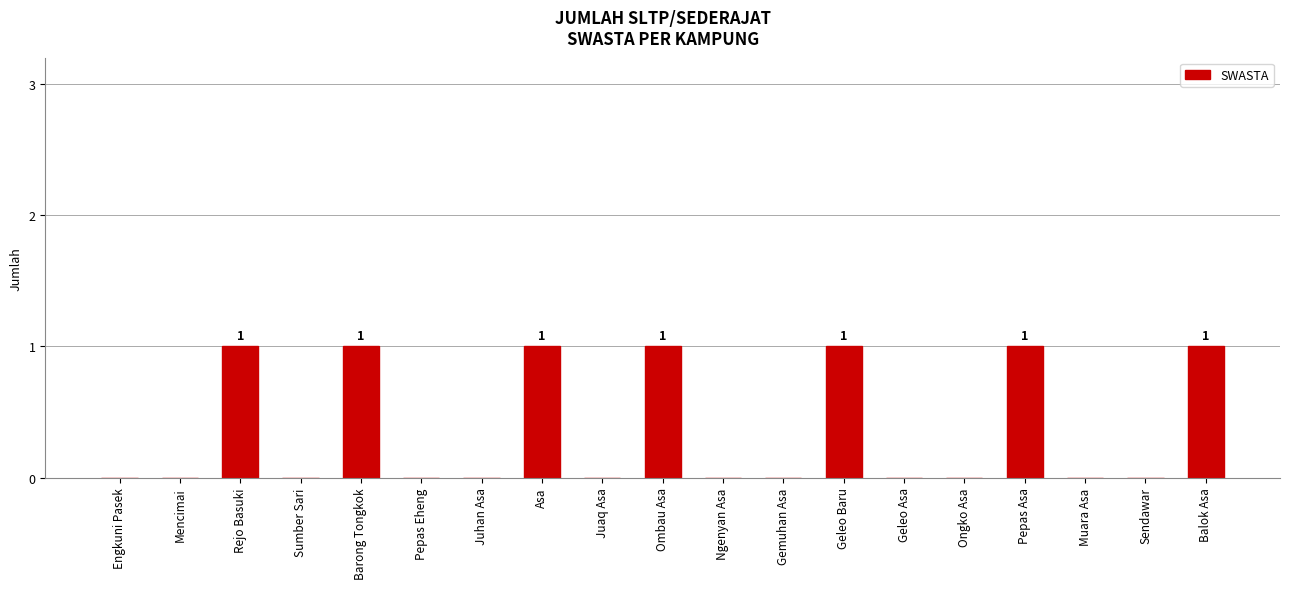

The value at Ombau Asa is 1. True or false?

True